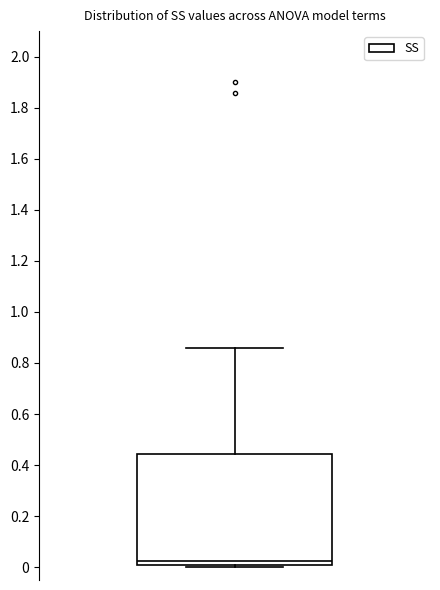

Where does the median line of the box sit on the y-axis? The values are not printed on the chart, so give them approximately, as read against the axis.

0.02